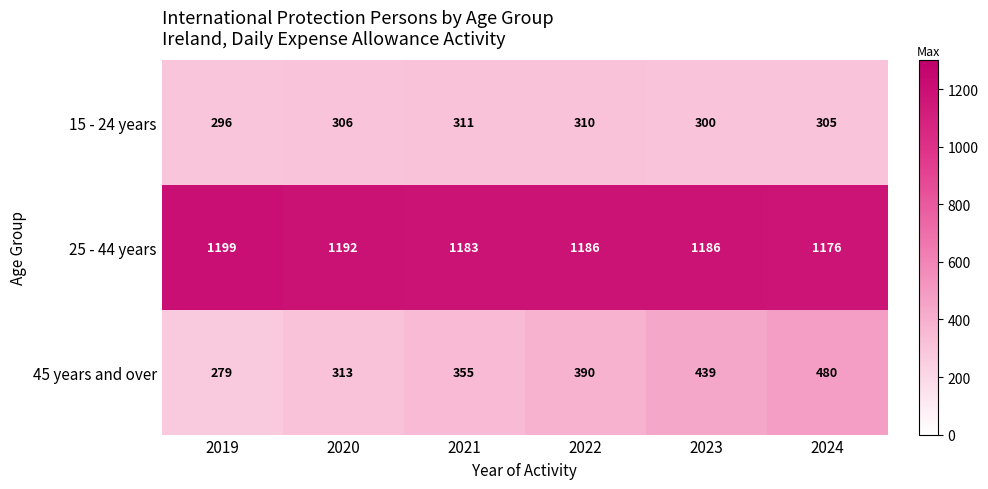

Which series changed the most between 2021 and 2023?

45 years and over